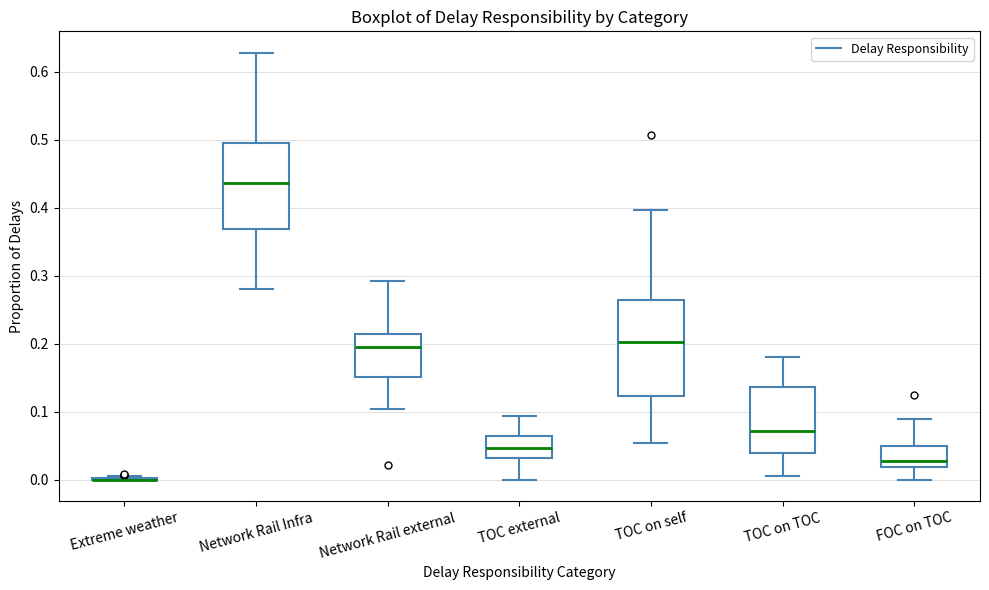

Which box is the tallest, from its lower edge to its upper edge?

TOC on self